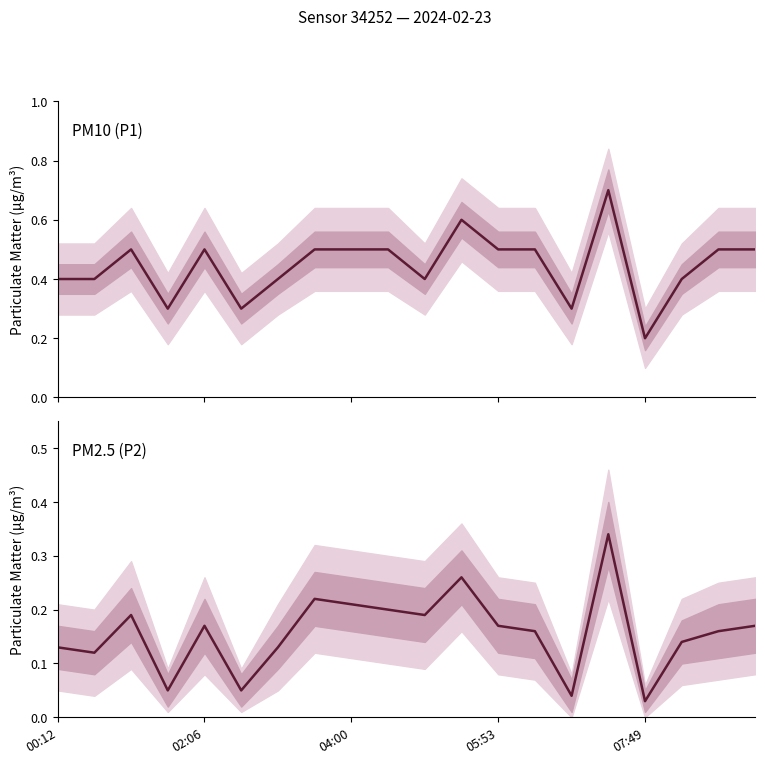

What is the label of the 8th point from the left?

7